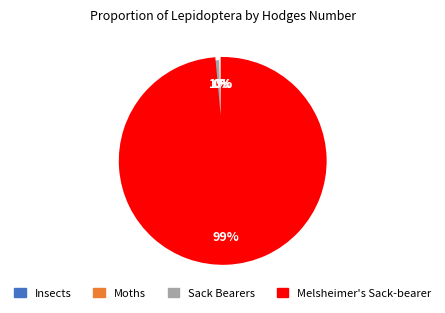

Combined, do Sack Bearers and Melsheimer's Sack-bearer account for over 50%?

Yes